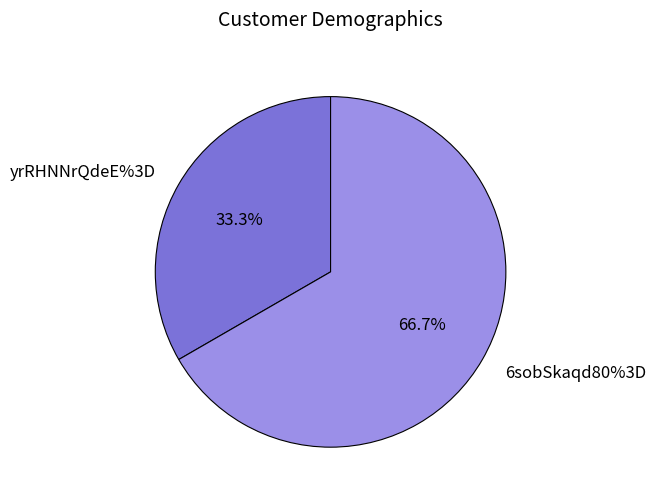

How many segments does this pie chart have?

2